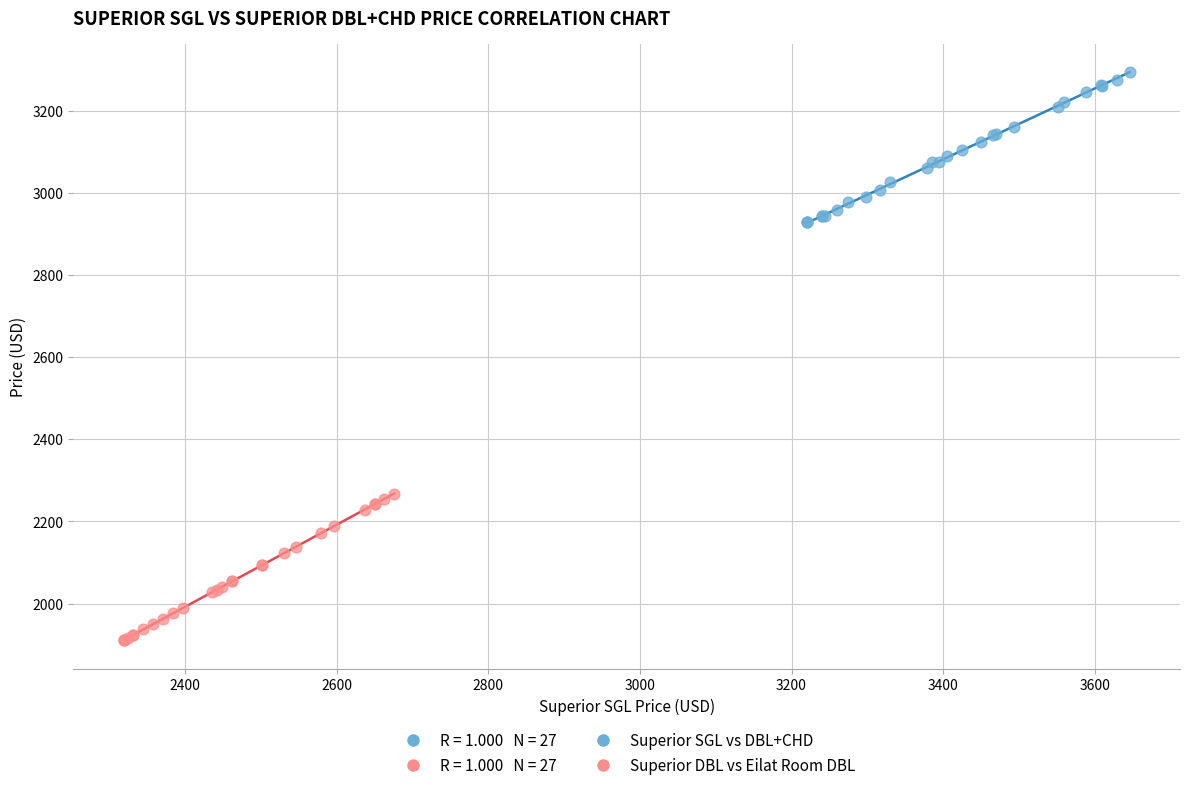

Which series contains the highest Y value?

Superior SGL vs DBL+CHD